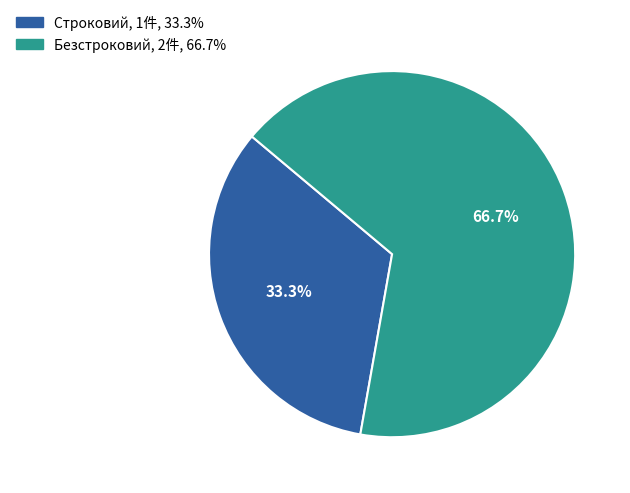

What portion of the pie excludes Безстроковий?

33.3%